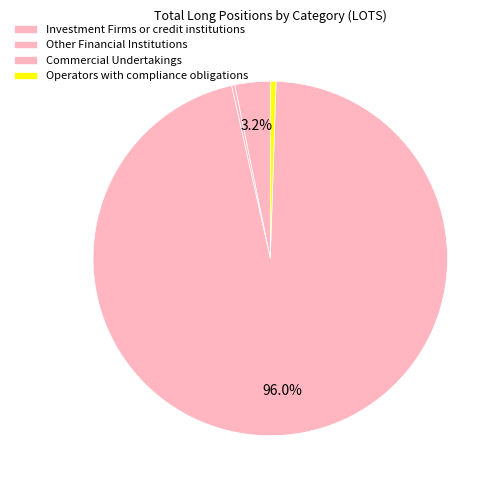

The Other Financial Institutions slice represents 1% of the pie. True or false?

False